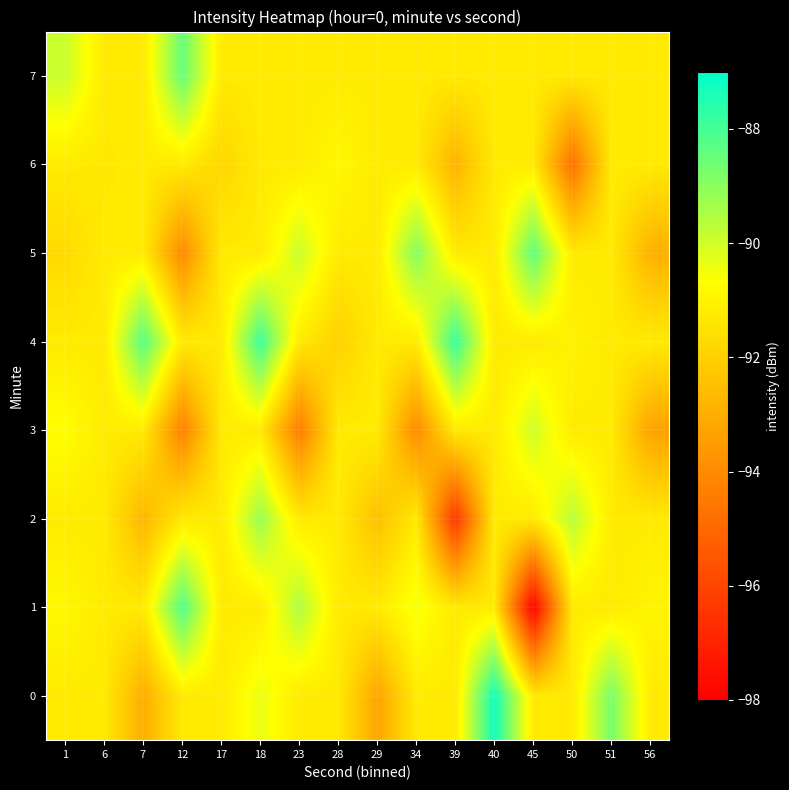

What is the maximum value shown in the chart?

-87.3